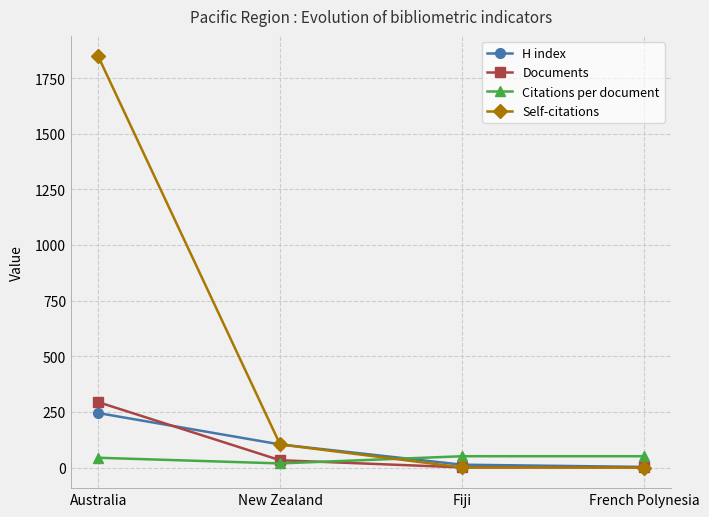

Between New Zealand and French Polynesia, which series saw the biggest shift?

Self-citations